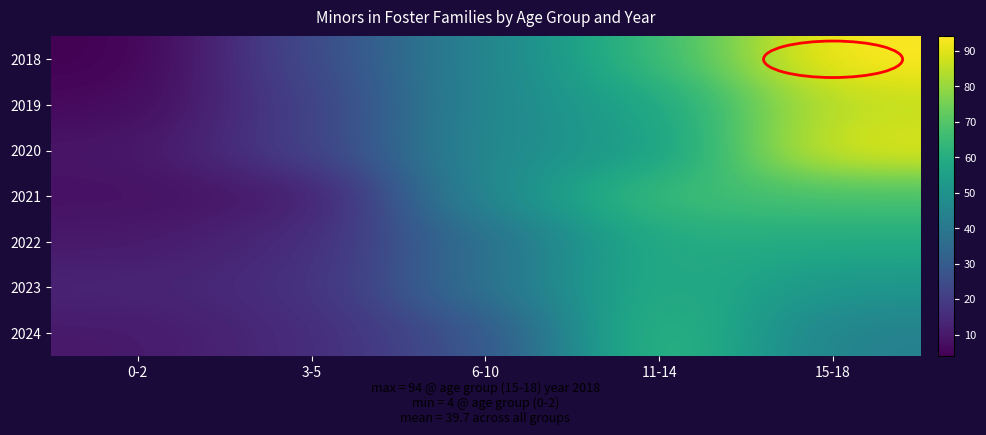

At which category does the chart reach its peak across all series?

15-18